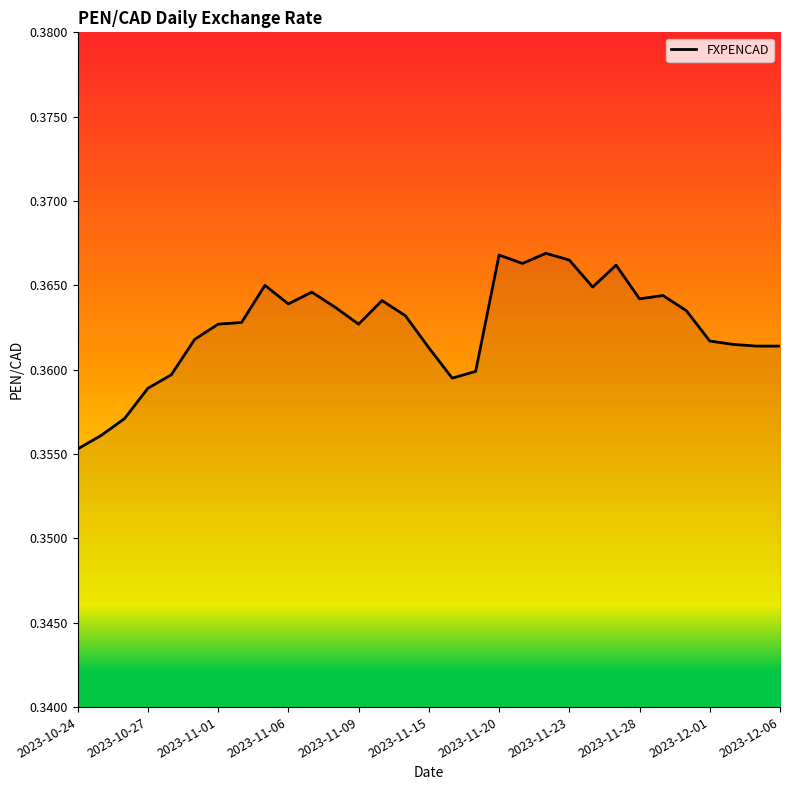

True or false: the data has more than 1 interior local peaks.

True